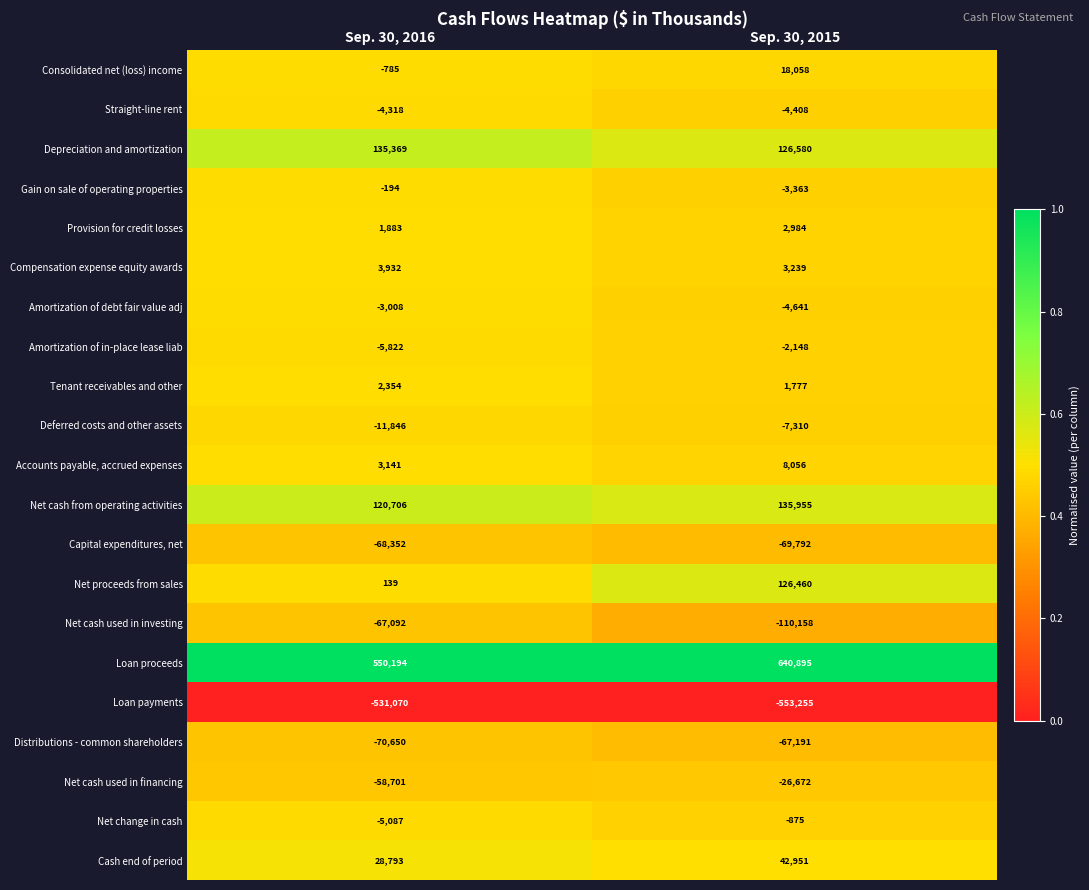

Which label corresponds to the smallest value in the chart?

Sep. 30, 2015